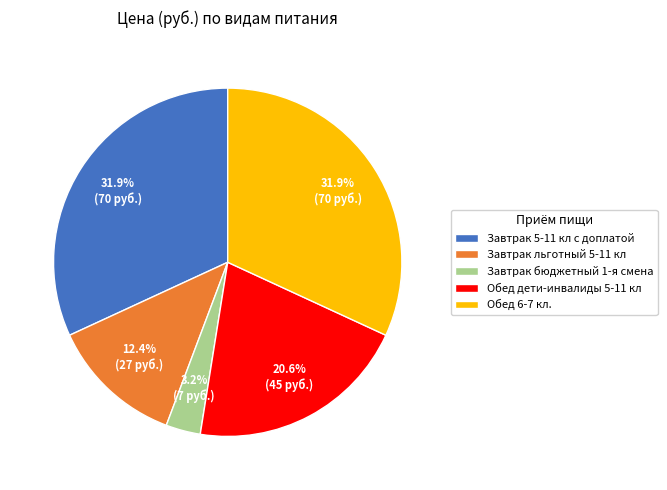

To the nearest percent, what portion does Завтрак 5-11 кл с доплатой represent?

32%